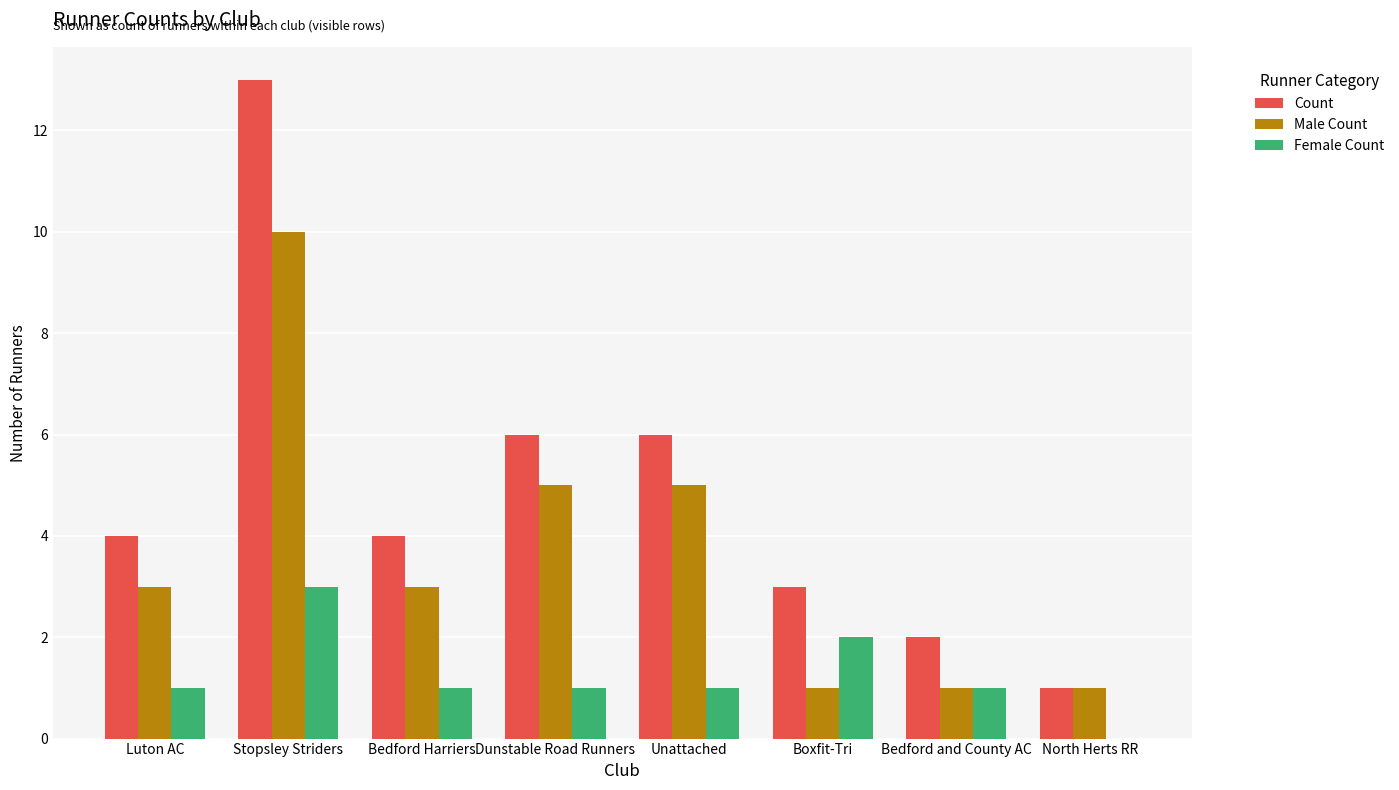

True or false: Male Count has a value of 3 at Luton AC.

True